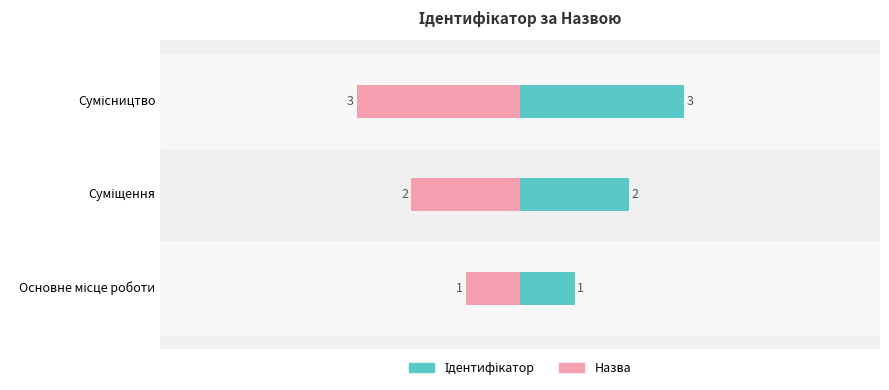

How many groups of bars are there?

3